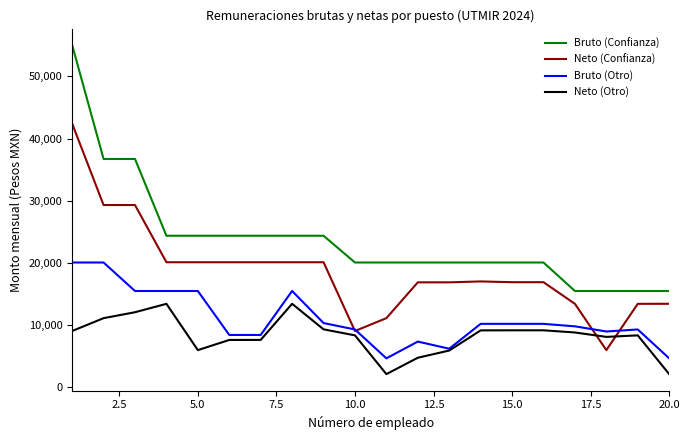

Which series has the widest spread of values?

Bruto (Confianza)